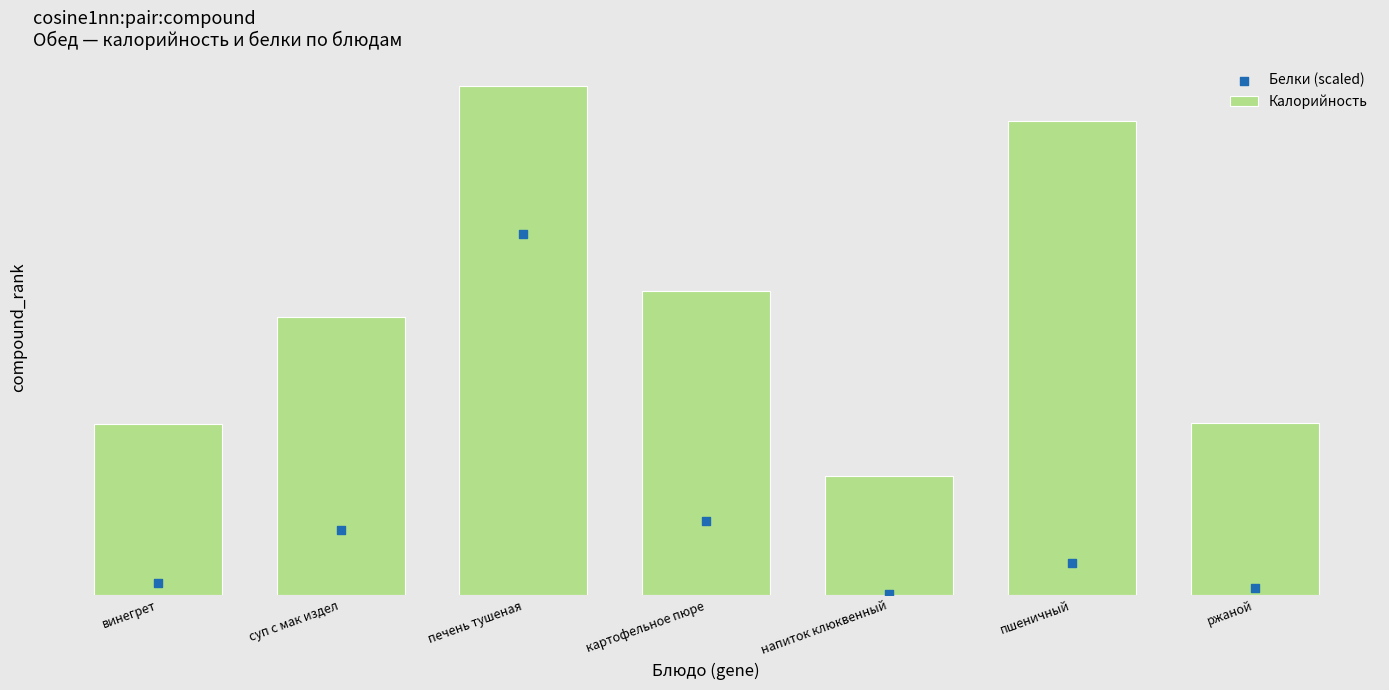

At which category is the sum across all series the highest?

печень тушеная